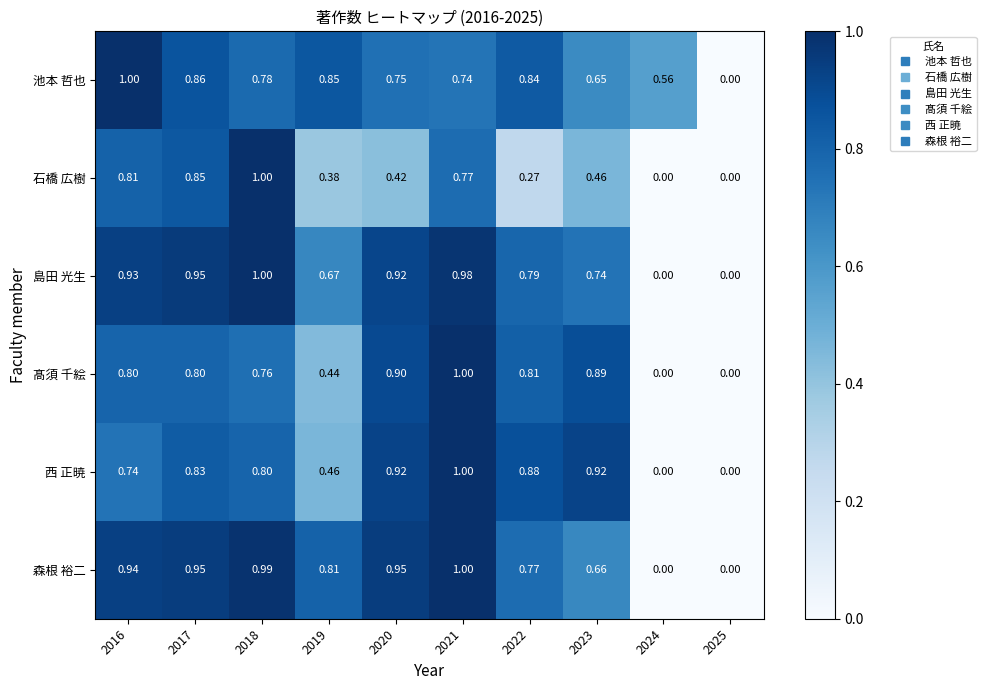

Is the value of 髙須 千絵 at 2022 greater than the value of 西 正暁 at 2019?

Yes